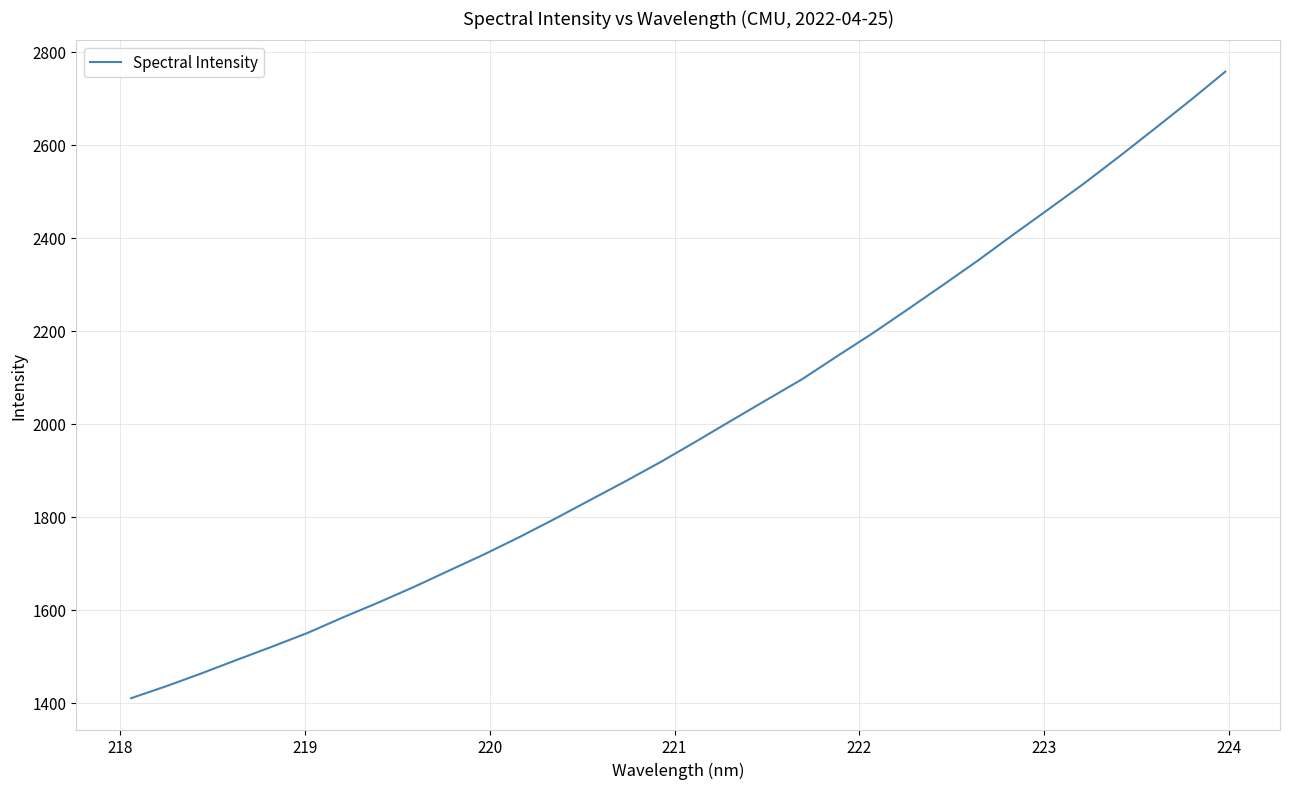

How many values are below 1961?

16